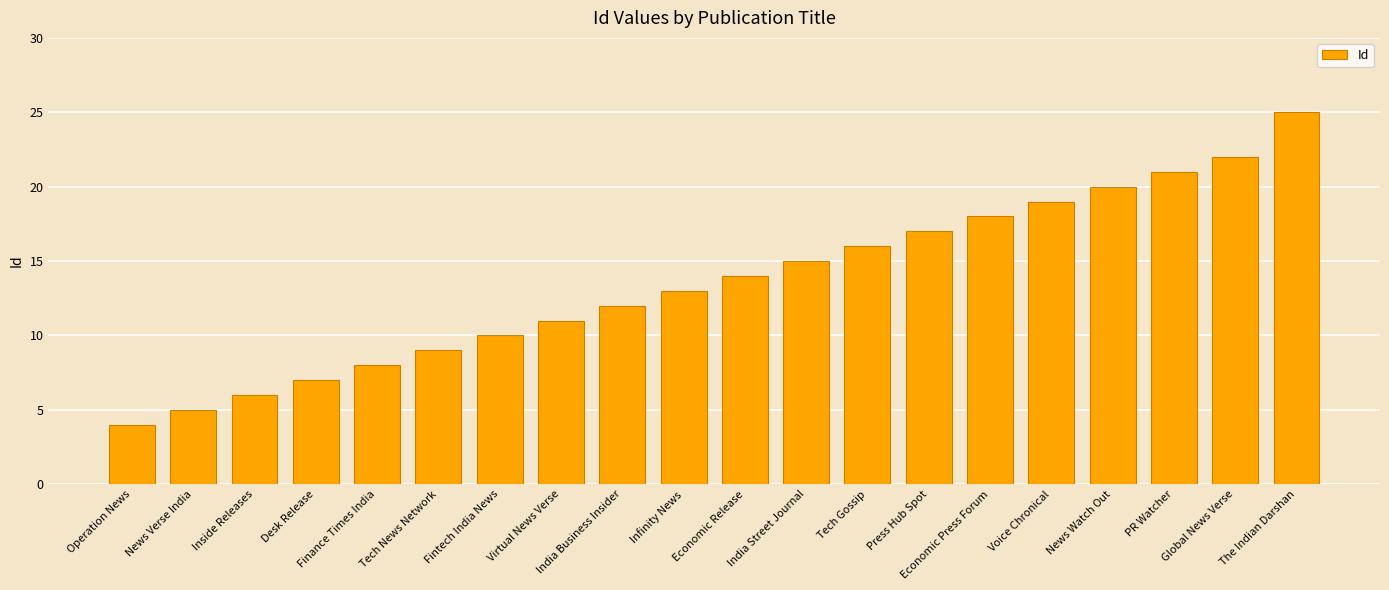

What is the value of the 17th bar from the left?

20